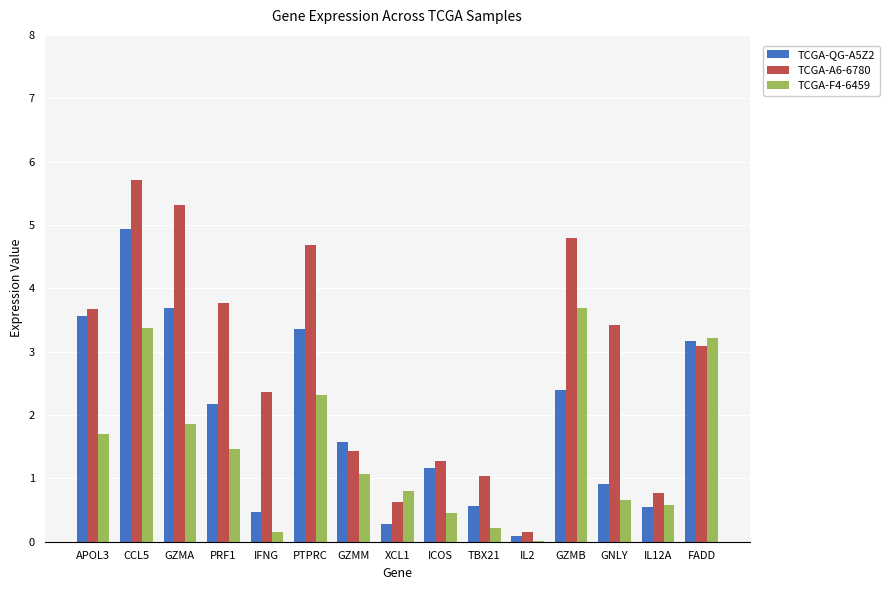

At which category is the sum across all series the highest?

CCL5